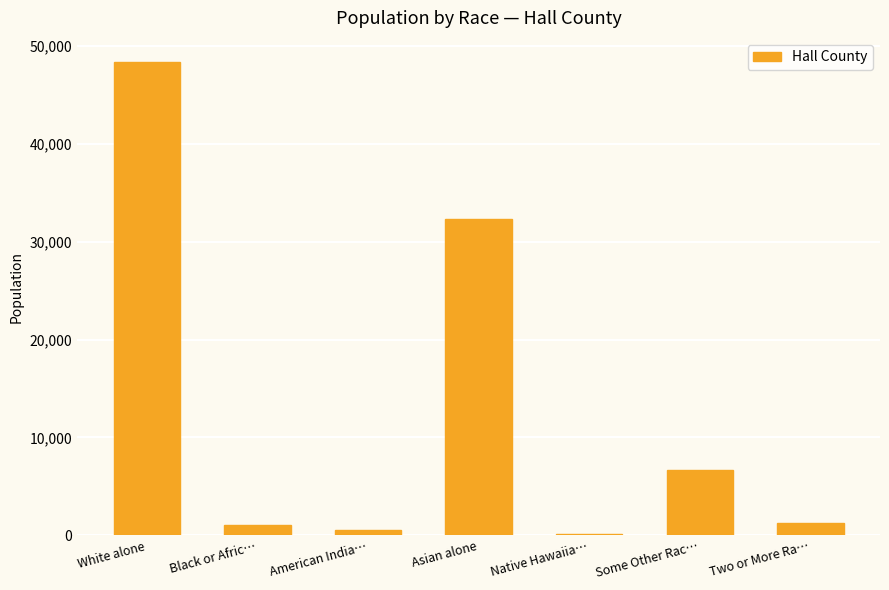

What is the sum of the values at Two or More Ra… and American India…?

1751